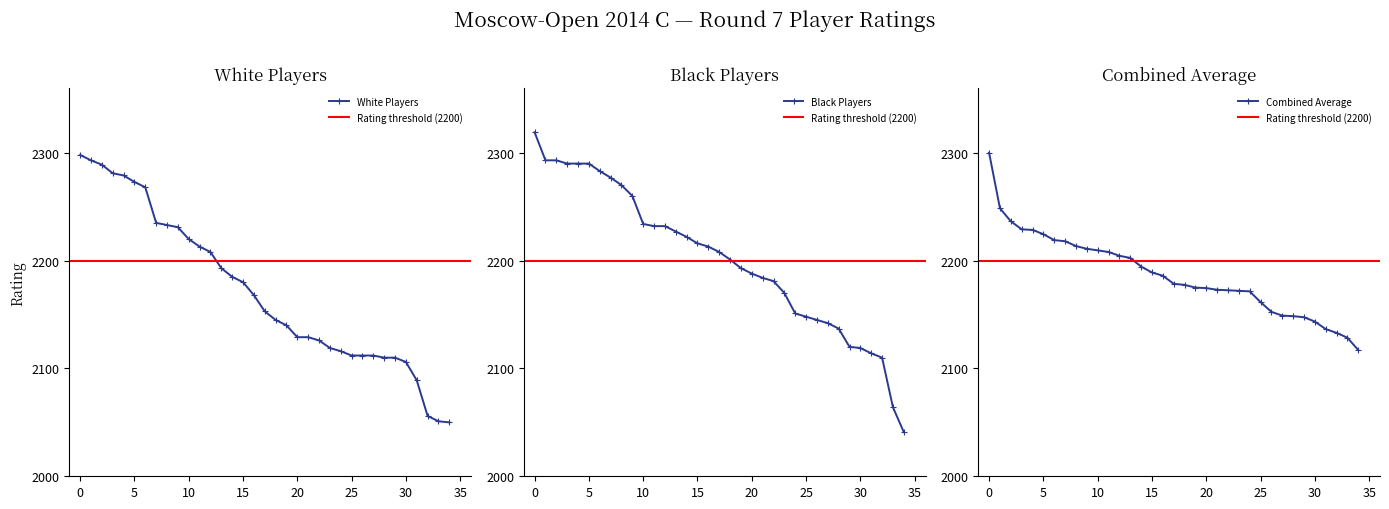

Count the number of categories in the chart.

35